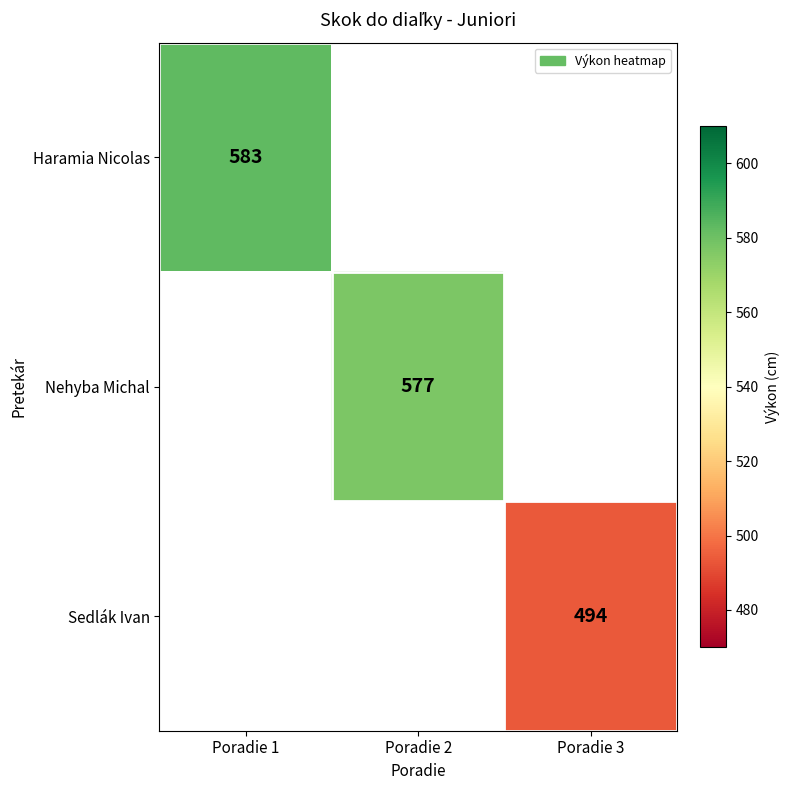

The value of Sedlák Ivan at Poradie 3 is 291. True or false?

False